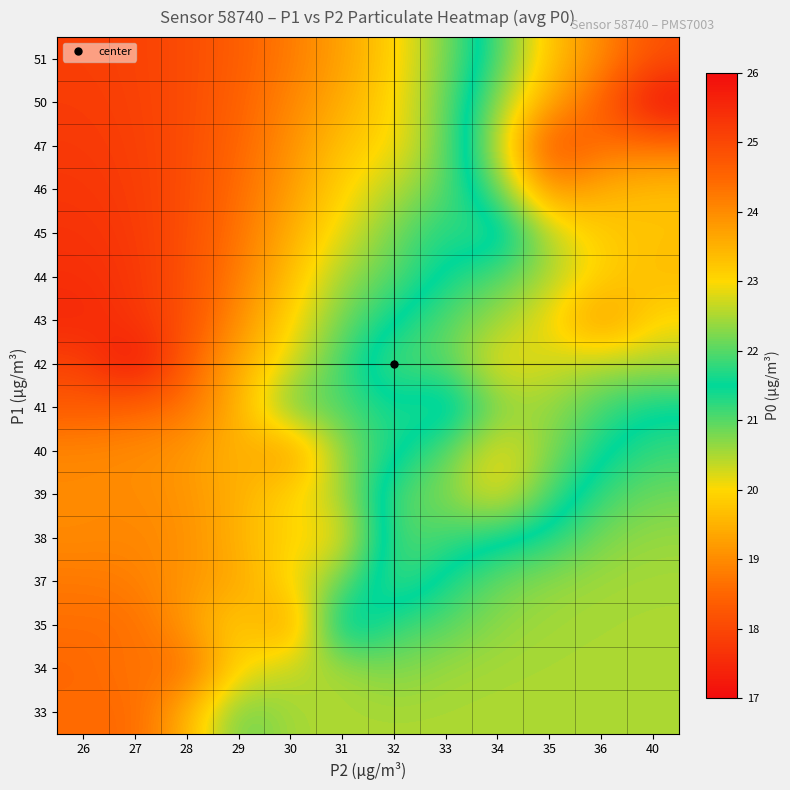

Reading left to right, list all the values displayed in this chart.

33: 26=18.6	27=18.5	28=19.5	29=21.0	30=20.5	31=20.5	32=20.5	33=20.5	34=20.5	35=20.5	36=20.5	40=20.5
34: 26=18.5	27=18.8	28=18.5	29=20.0	30=20.4	31=20.5	32=20.8	33=20.6	34=20.5	35=20.5	36=20.5	40=20.5
35: 26=18.6	27=18.6	28=19.2	29=20.0	30=19.0	31=22.0	32=21.2	33=21.0	34=20.7	35=20.5	36=20.5	40=20.5
37: 26=18.7	27=18.8	28=19.1	29=19.3	30=20.1	31=20.9	32=22.0	33=21.4	34=20.9	35=20.7	36=20.6	40=20.5
38: 26=19.0	27=18.9	28=19.1	29=19.5	30=20.0	31=20.0	32=22.0	33=21.9	34=21.6	35=21.3	36=20.8	40=20.6
39: 26=19.0	27=19.0	28=19.1	29=19.4	30=20.0	31=20.5	32=22.0	33=22.2	34=23.0	35=21.9	36=21.2	40=20.8
40: 26=19.0	27=19.0	28=19.1	29=19.6	30=19.0	31=20.7	32=21.4	33=22.0	34=23.0	35=22.3	36=21.6	40=21.2
41: 26=18.3	27=18.5	28=18.7	29=19.5	30=21.0	31=21.0	32=21.5	33=21.0	34=22.3	35=22.4	36=21.9	40=21.5
42: 26=17.9	27=17.0	28=18.4	29=19.4	30=20.2	31=21.1	32=22.0	33=22.0	34=23.0	35=22.7	36=22.5	40=22.5
43: 26=17.5	27=17.7	28=18.1	29=19.0	30=19.9	31=20.9	32=21.5	33=22.0	34=22.4	35=22.9	36=24.0	40=23.0
44: 26=17.6	27=17.7	28=18.1	29=18.8	30=19.7	31=20.6	32=21.0	33=21.6	34=22.0	35=22.5	36=23.1	40=23.4
45: 26=17.7	27=17.8	28=18.1	29=18.7	30=19.4	31=20.2	32=20.8	33=21.4	34=21.0	35=22.6	36=23.2	40=23.3
46: 26=17.7	27=17.8	28=18.1	29=18.6	30=19.2	31=19.9	32=20.5	33=21.0	34=22.0	35=24.0	36=23.5	40=23.3
47: 26=17.8	27=17.8	28=18.1	29=18.5	30=19.1	31=19.7	32=20.0	33=20.9	34=22.6	35=25.0	36=24.4	40=24.3
50: 26=17.8	27=17.9	28=18.1	29=18.4	30=18.9	31=19.4	32=20.0	33=20.9	34=22.3	35=23.6	36=24.6	40=26.0
51: 26=17.8	27=17.9	28=18.1	29=18.4	30=18.8	31=19.3	32=19.9	33=20.8	34=21.9	35=23.3	36=24.0	40=24.9